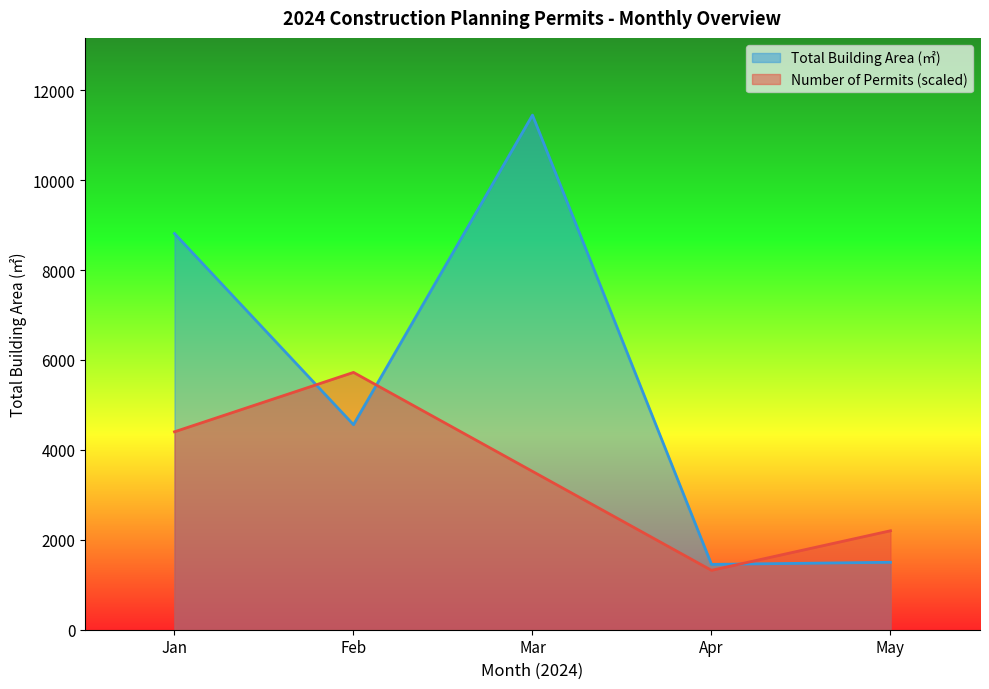

Which series has the largest range (max minus min)?

Total Building Area (㎡)